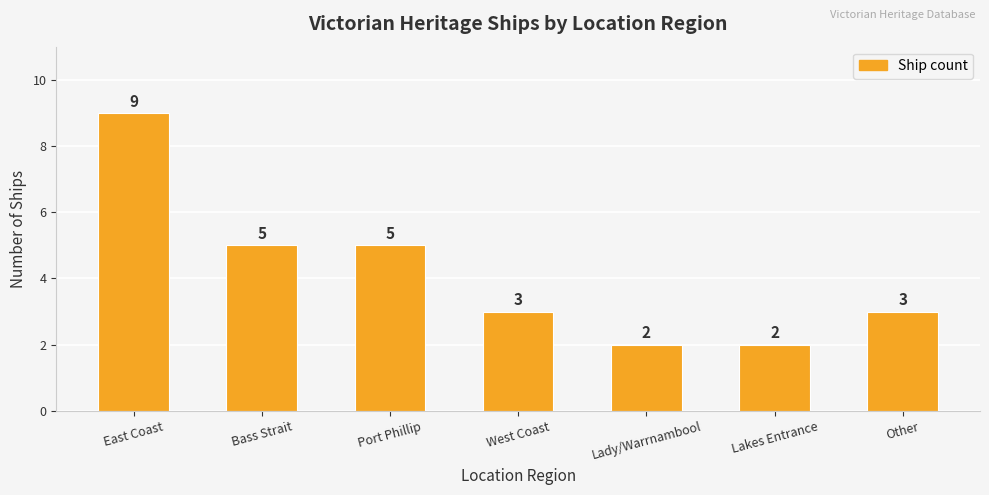

At which label does the data first exceed 3?

East Coast